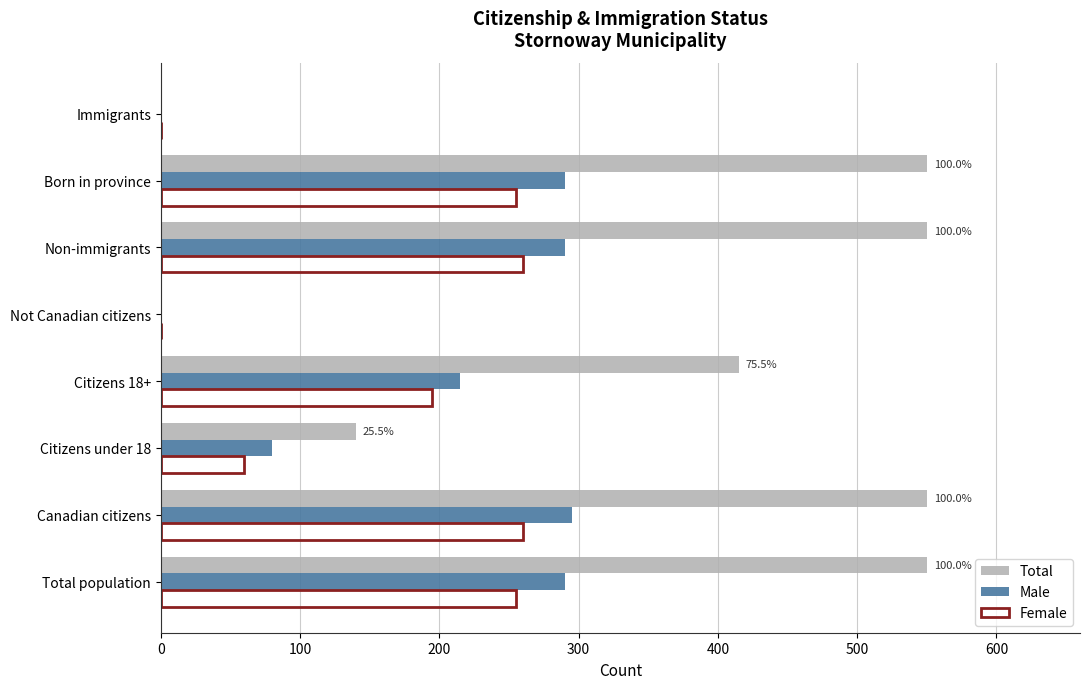

Which series has the largest total across all categories?

Total